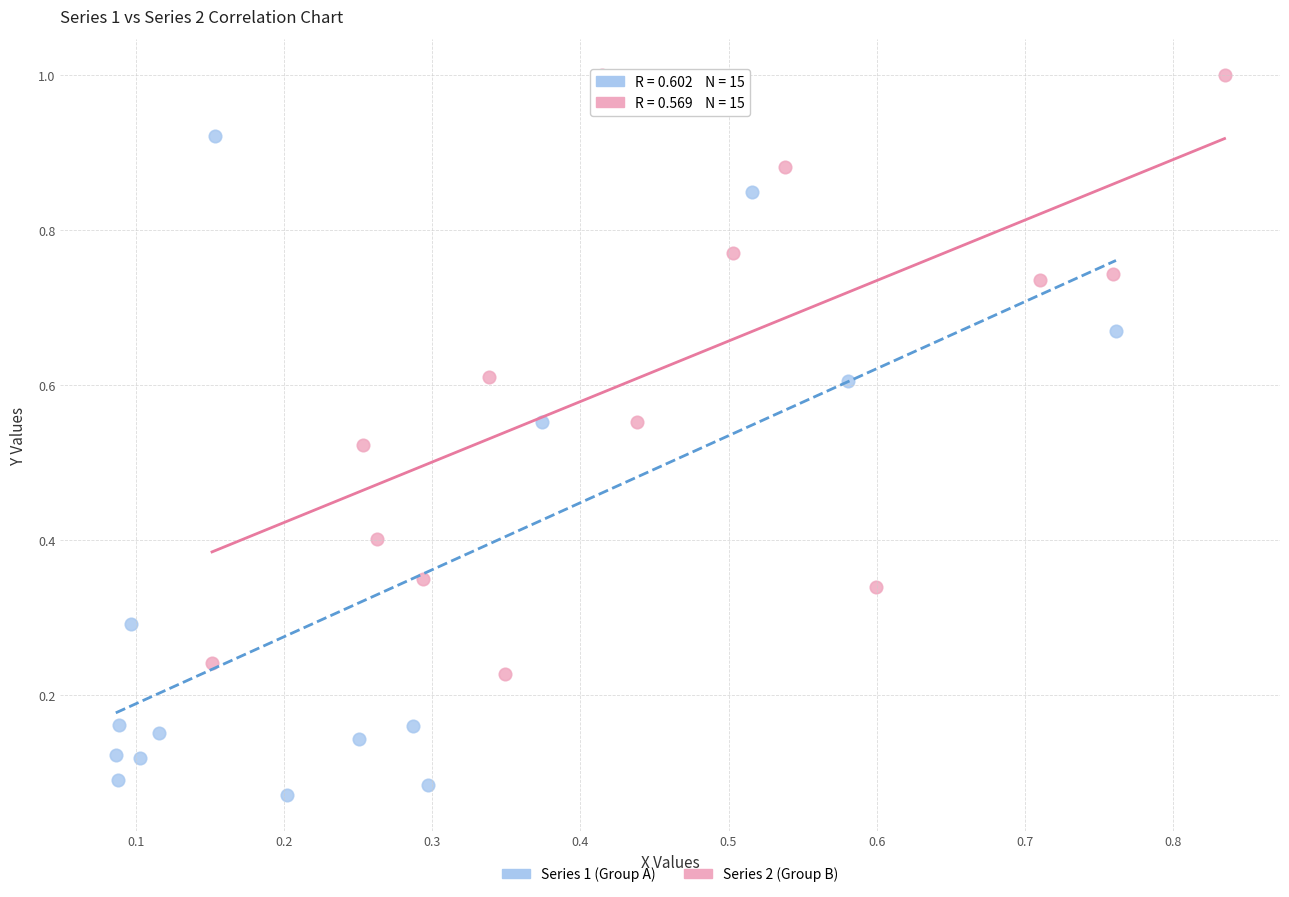

Which series reaches the minimum Y coordinate?

Series 1 (Group A)